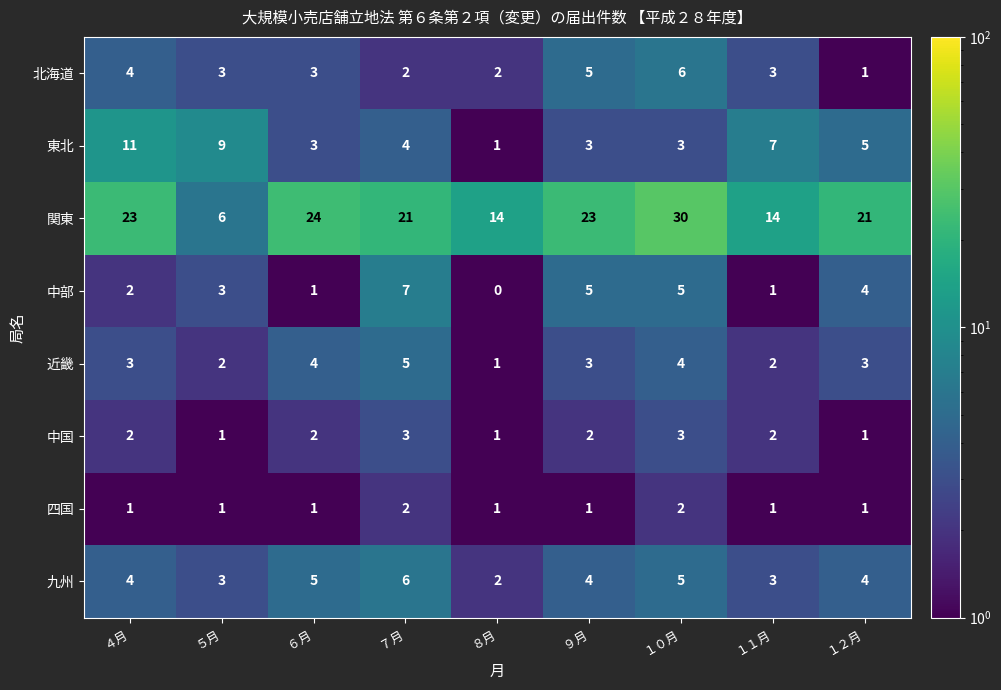

Which series has the widest spread of values?

関東